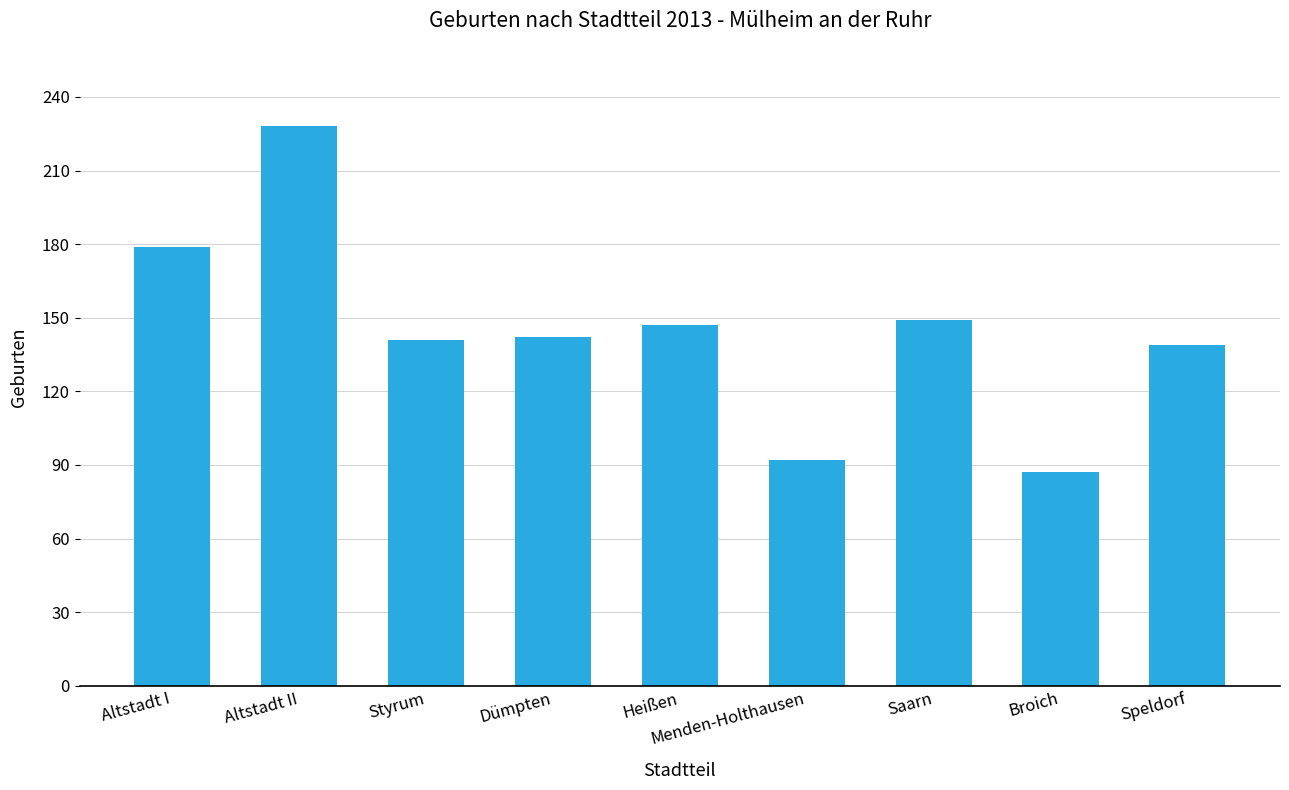

What is the value of the 8th bar from the left?

87